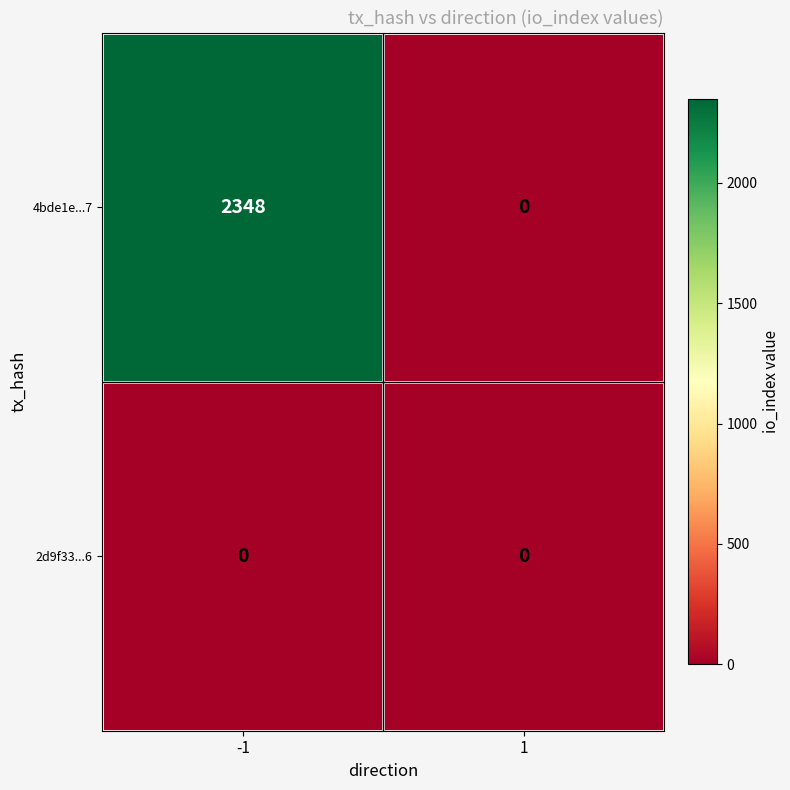

Count the number of data series in this chart.

2